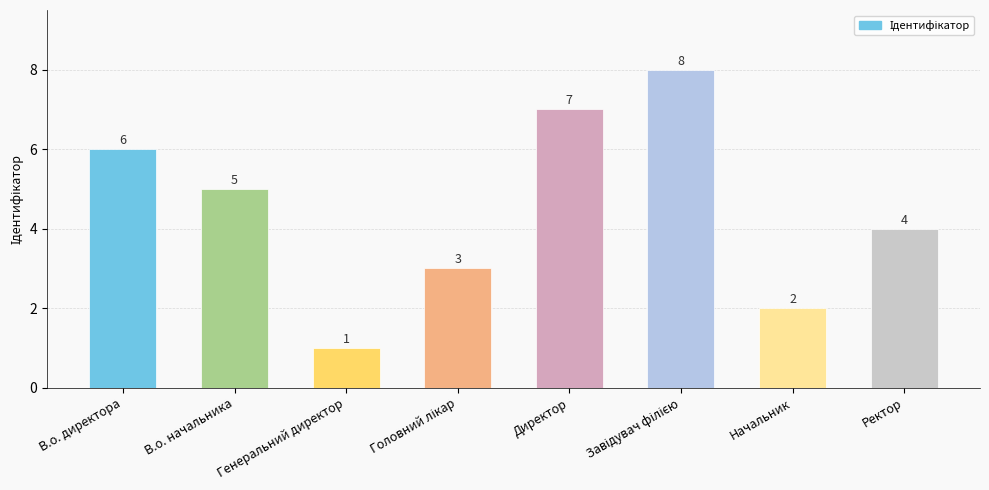

What is the sum of all values?

36